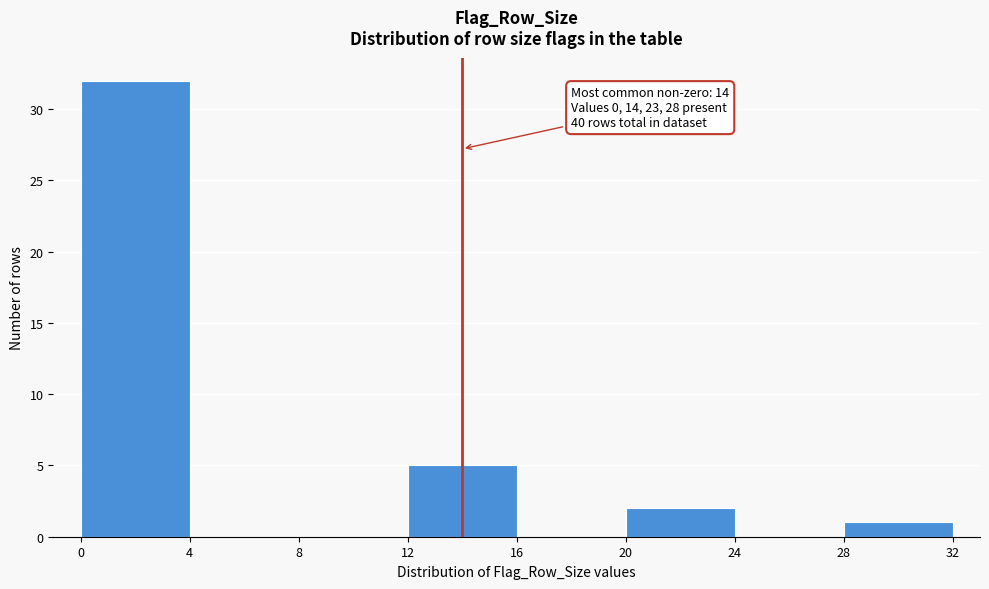

Over which range of the x-axis is the bar tallest?

0 to 4